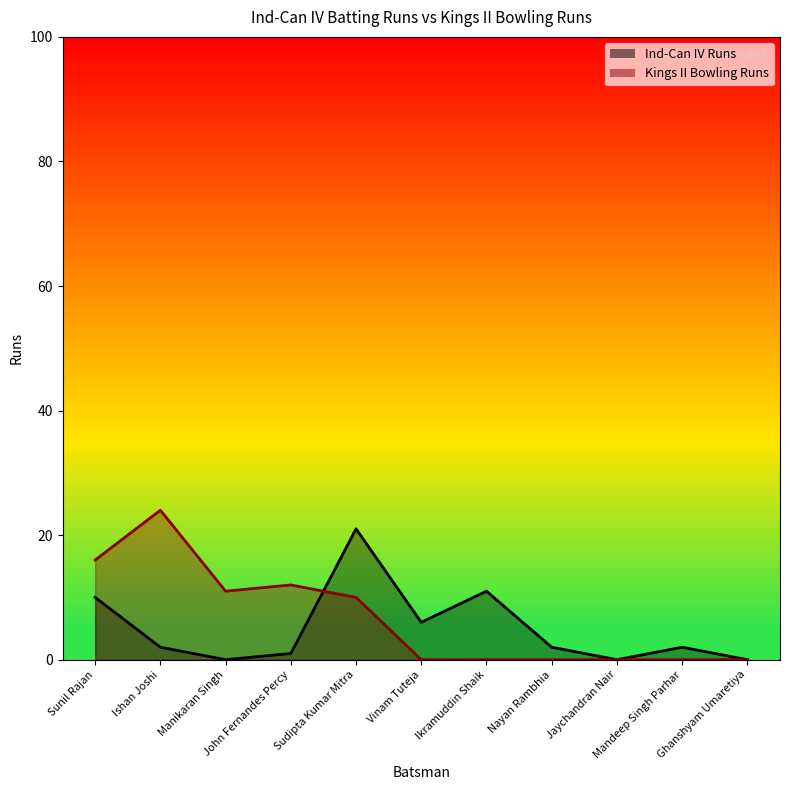

Is it true that Kings II Bowling Runs equals -13 at Ikramuddin Shaik?

False